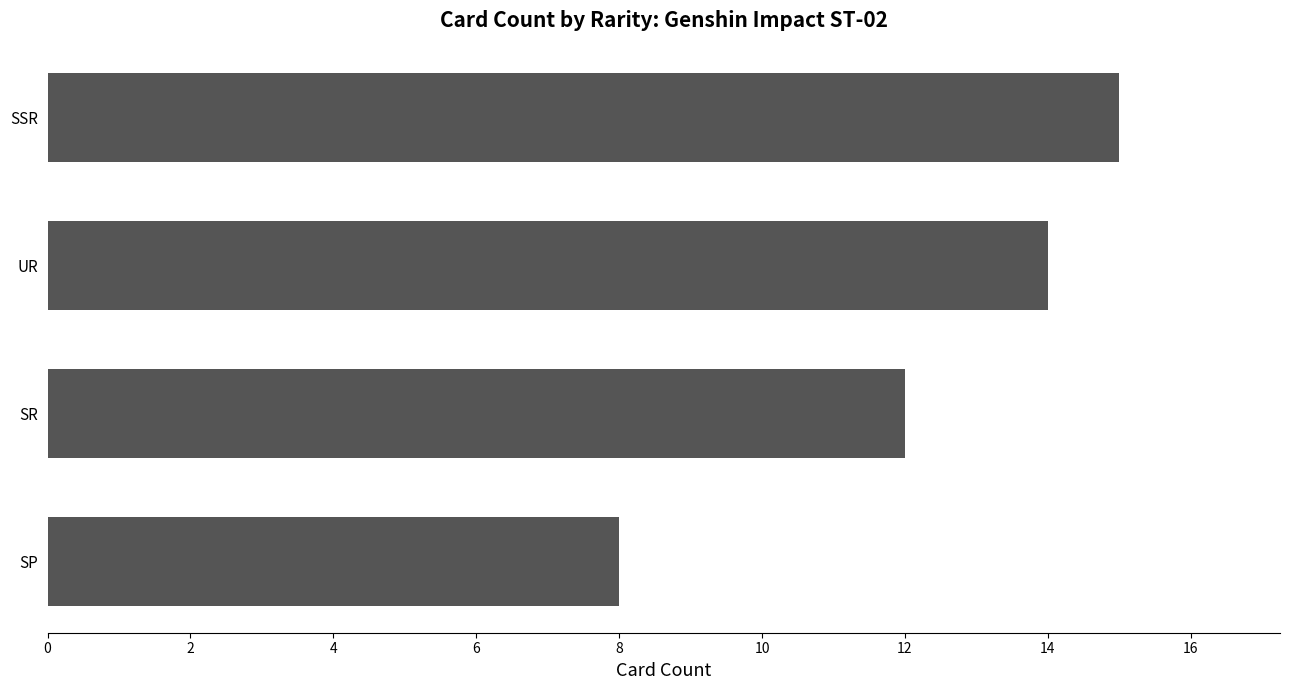

Reading top to bottom, extract all data points from this chart.

15	14	12	8